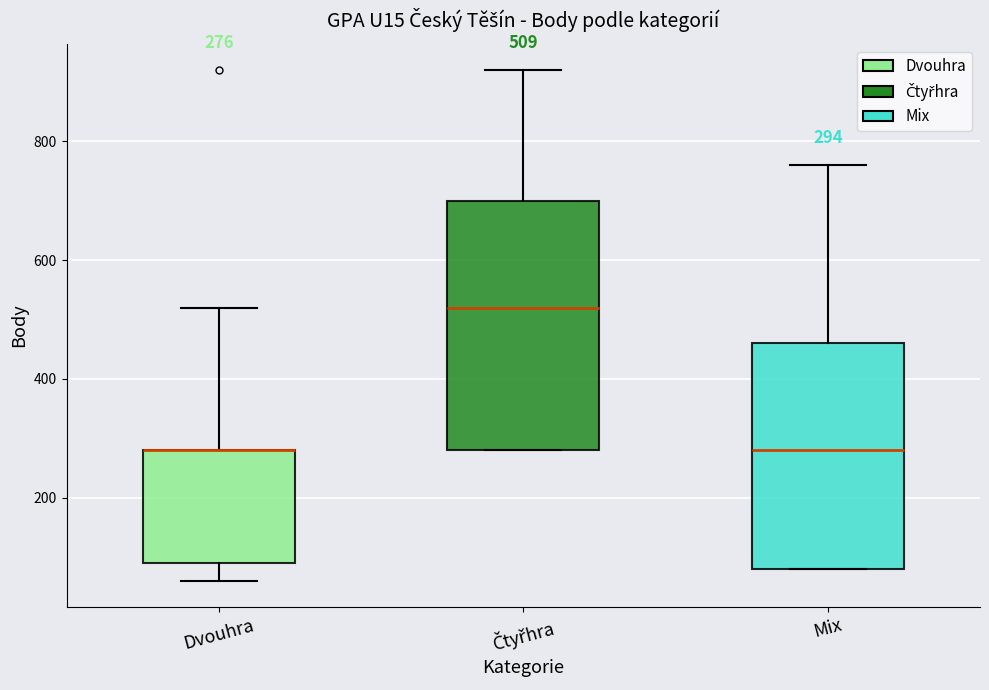

Comparing the boxes themselves (not the whiskers), which one is the tallest?

Čtyřhra